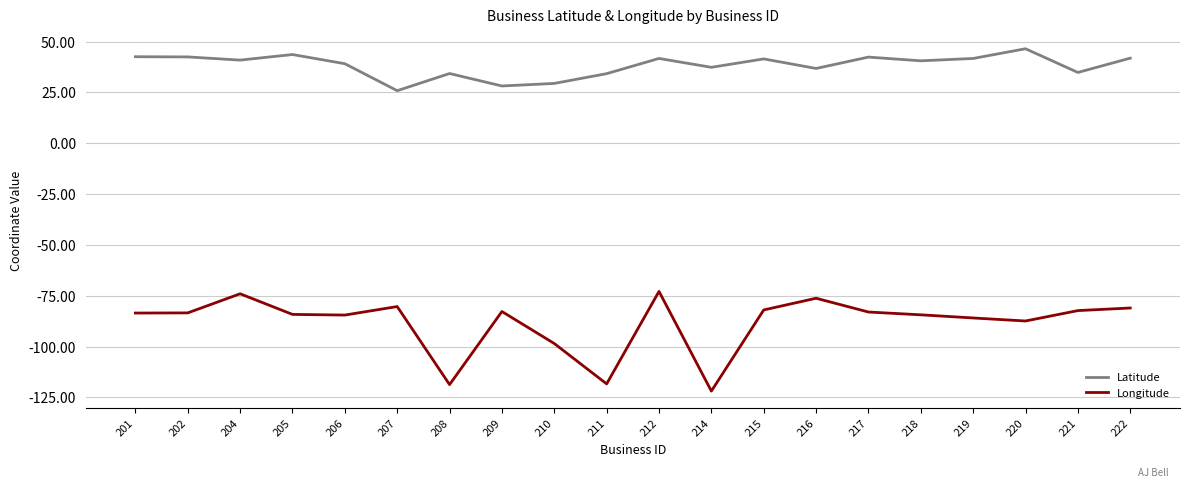

The Latitude series shows 28.2 at 209. True or false?

True